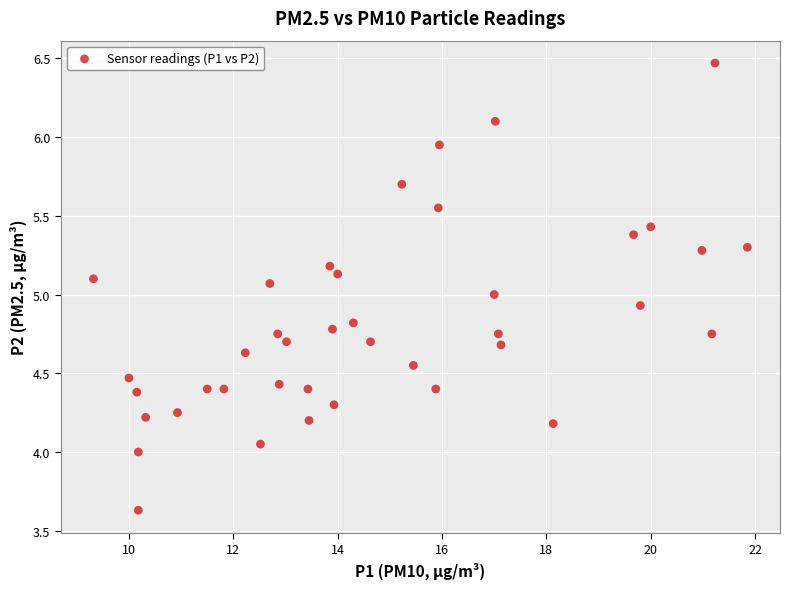

What is the range of X values (max minus min)?

12.5